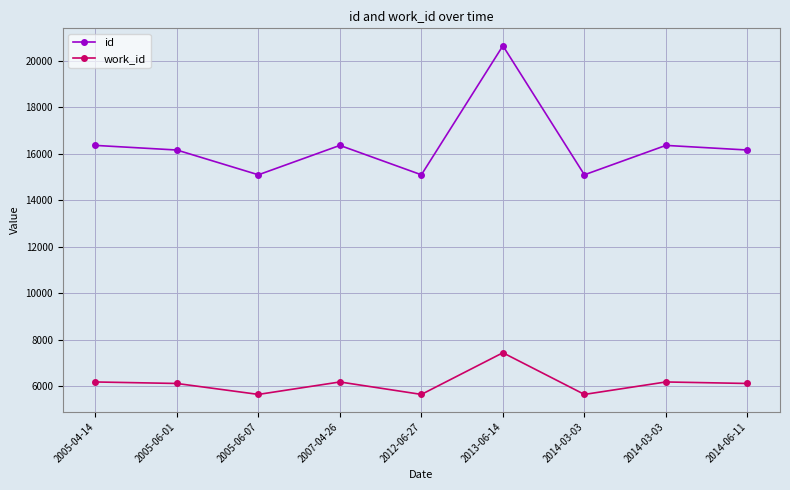

True or false: id and work_id intersect in this chart.

False